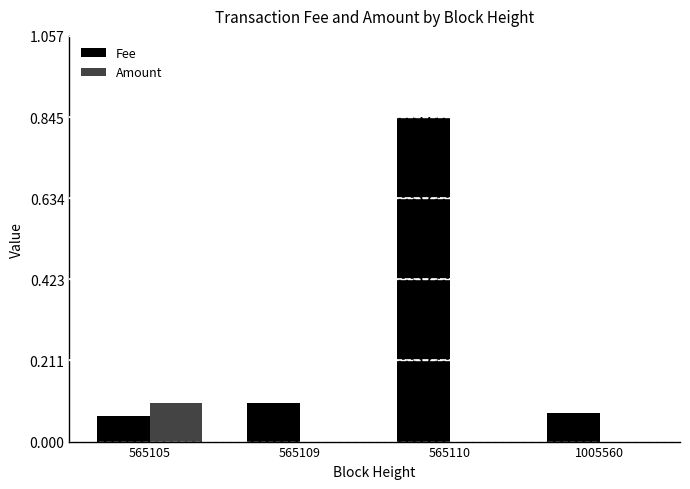

Which series changed the most between 565109 and 565110?

Fee